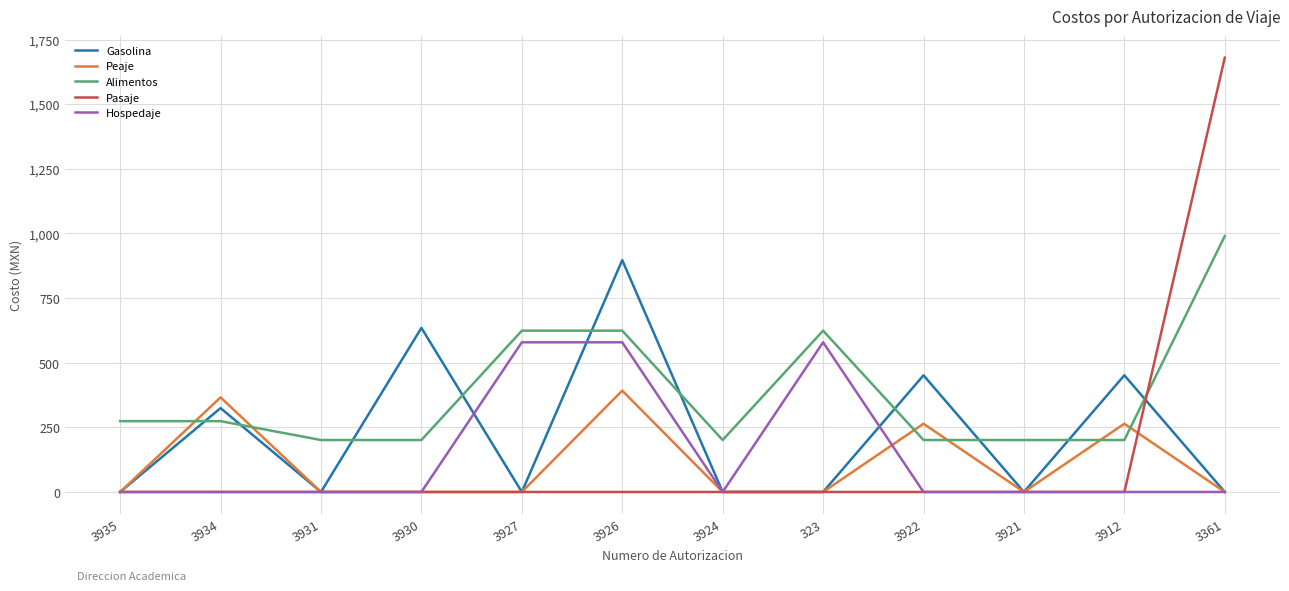

Is the value of Peaje at 3922 greater than the value of Gasolina at 3912?

No